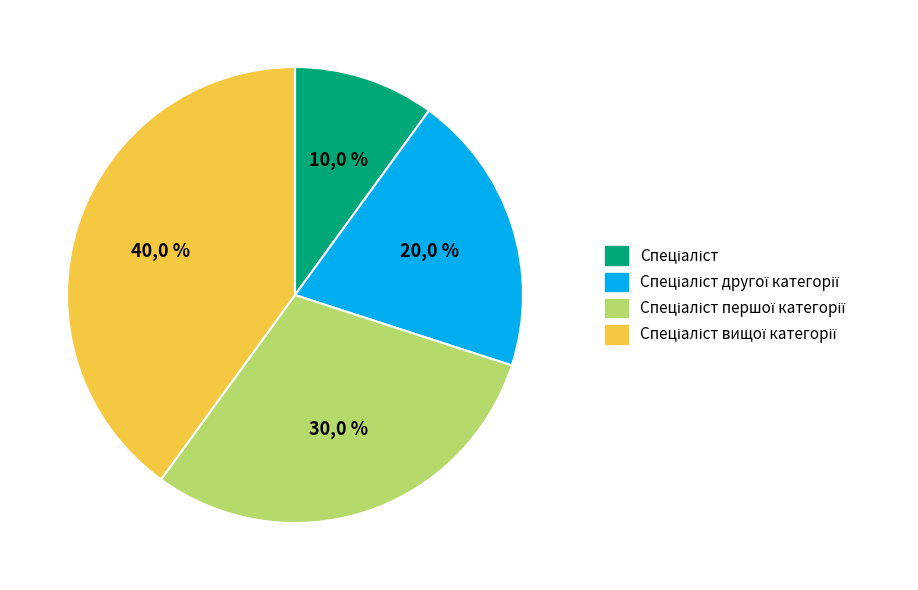

How many segments does this pie chart have?

4